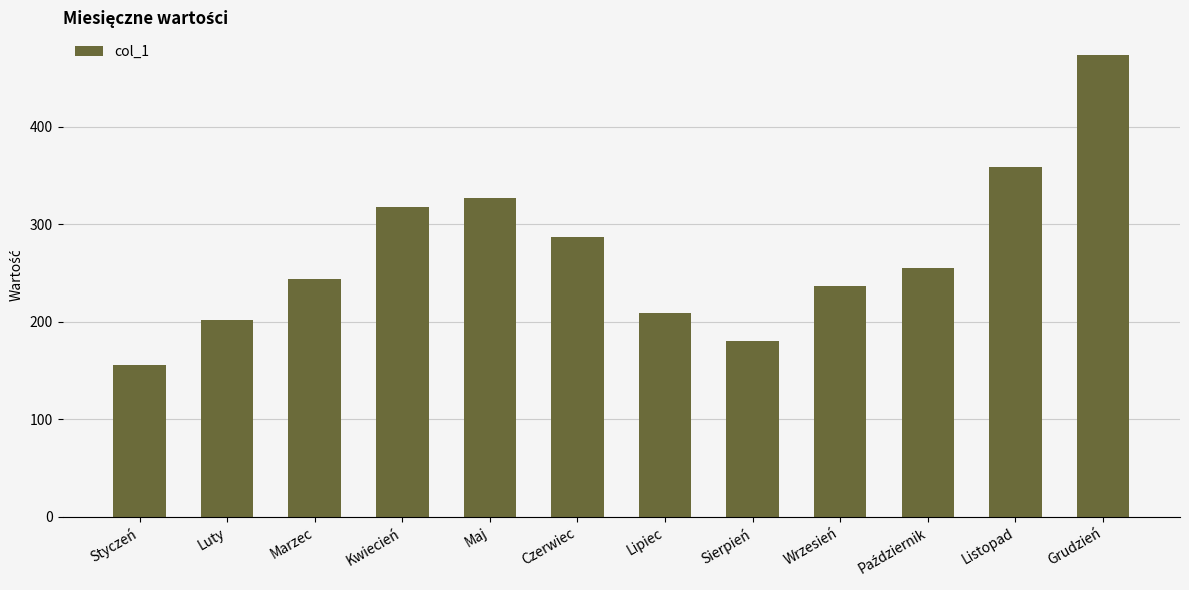

What is the difference between the maximum and minimum values?

317